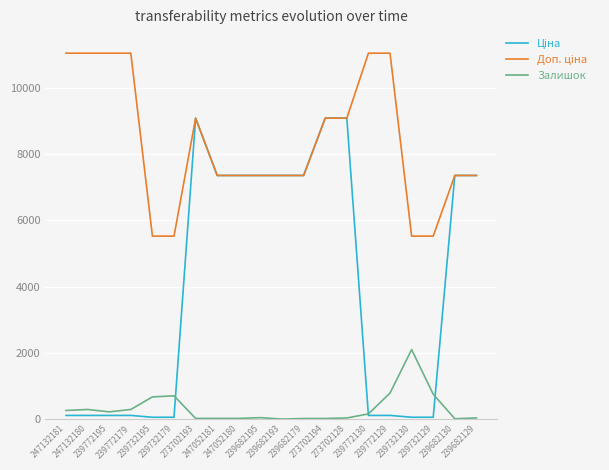

What is the sum of the Залишок values at 239772195 and 239682195?

261.0